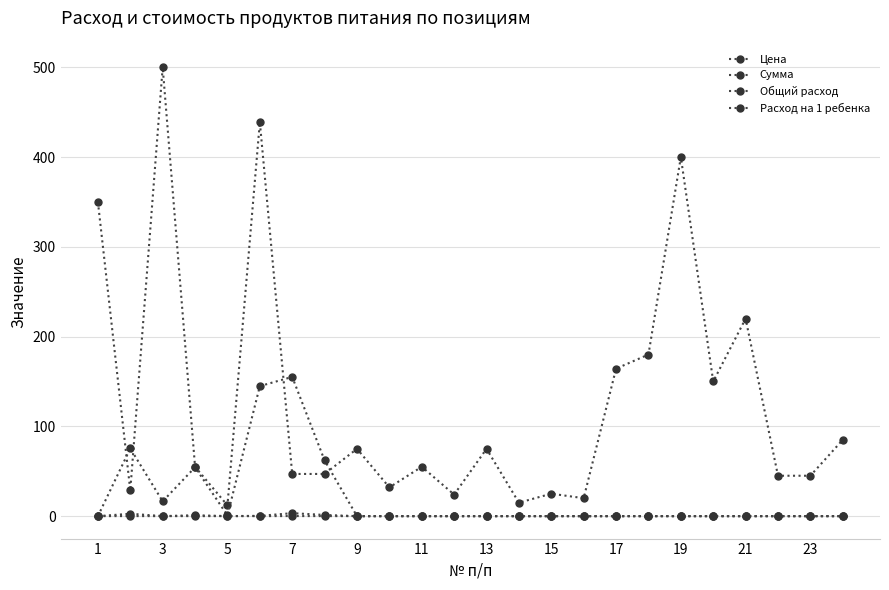

How many values in the Цена series are below 55?

11